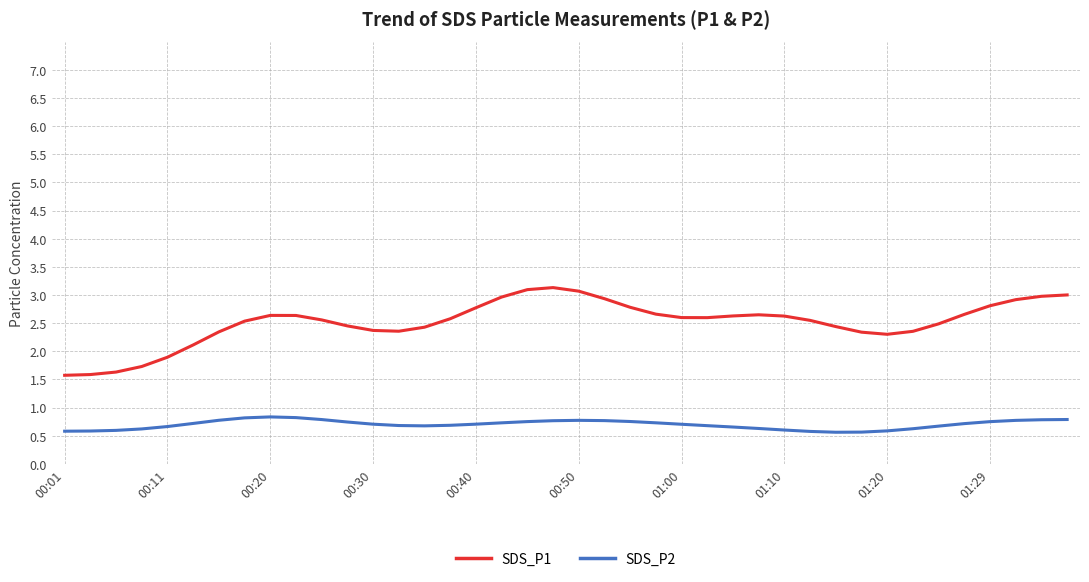

Rank the series by their maximum value, from highest to lowest.

SDS_P1, SDS_P2